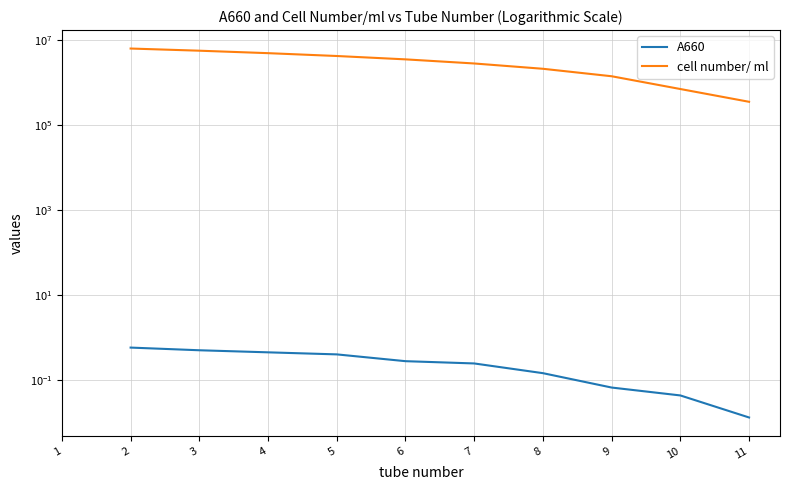

How many data points in cell number/ ml are less than 3573333?

5